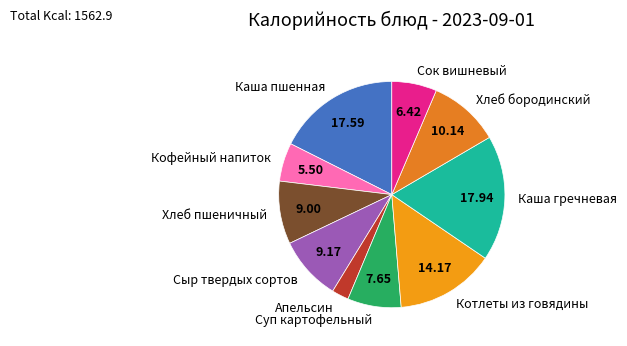

Do Апельсин and Хлеб бородинский together represent more than half of the pie?

No